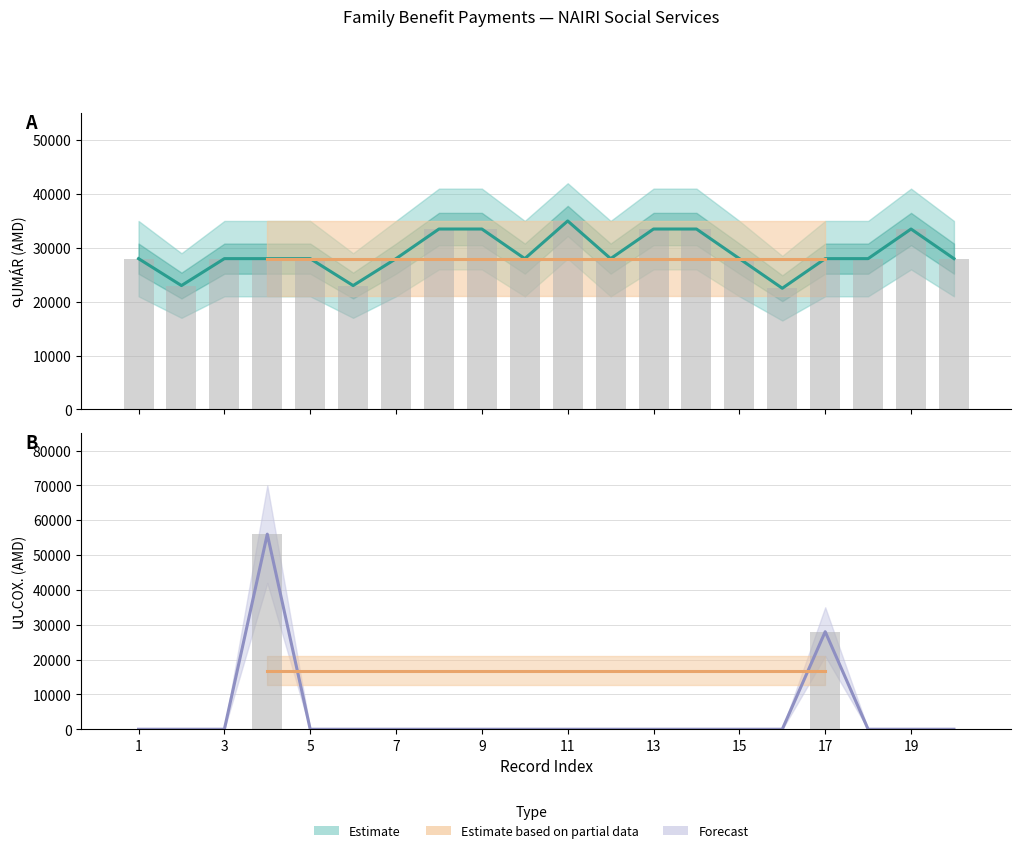

Which series has the widest spread of values?

Forecast (center)